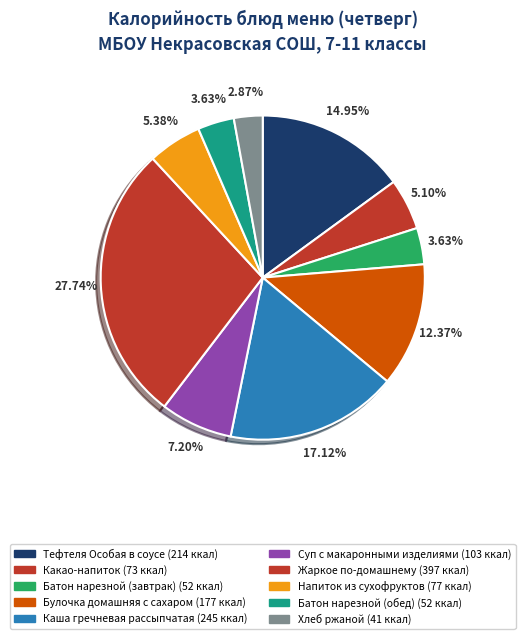

To the nearest percent, what is the average slice percentage?

10%